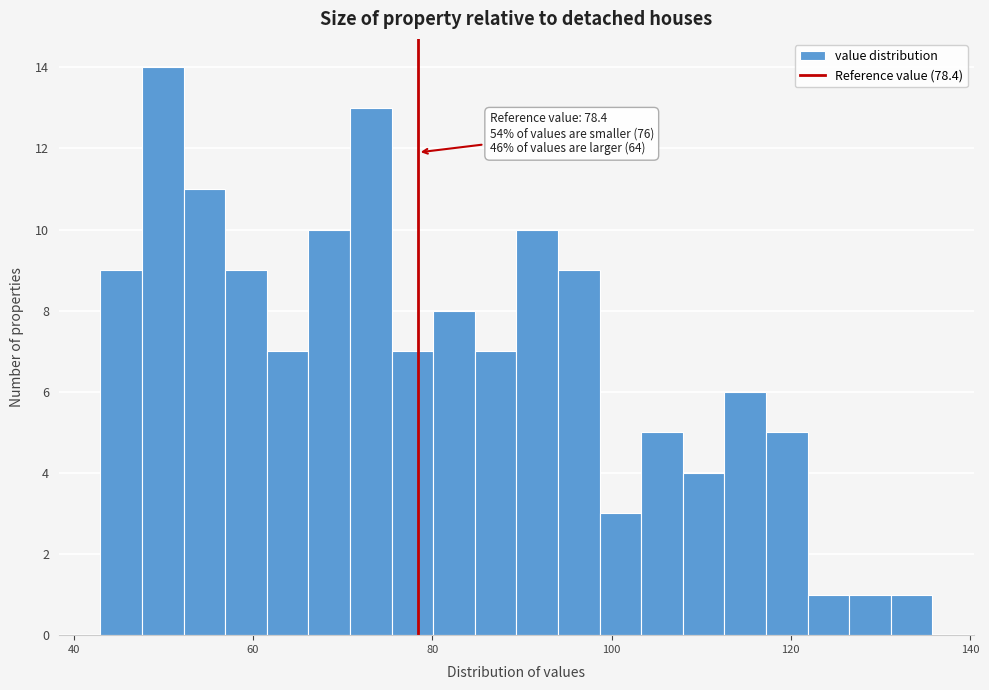

Read against the x-axis, roughly where is the centre of the tallest bar?

50